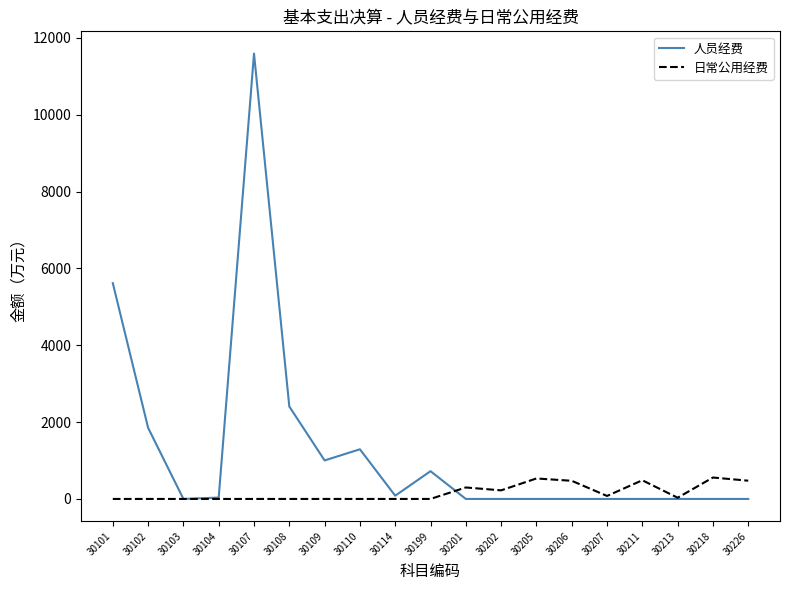

What is the sum of all 日常公用经费 values?

3155.5